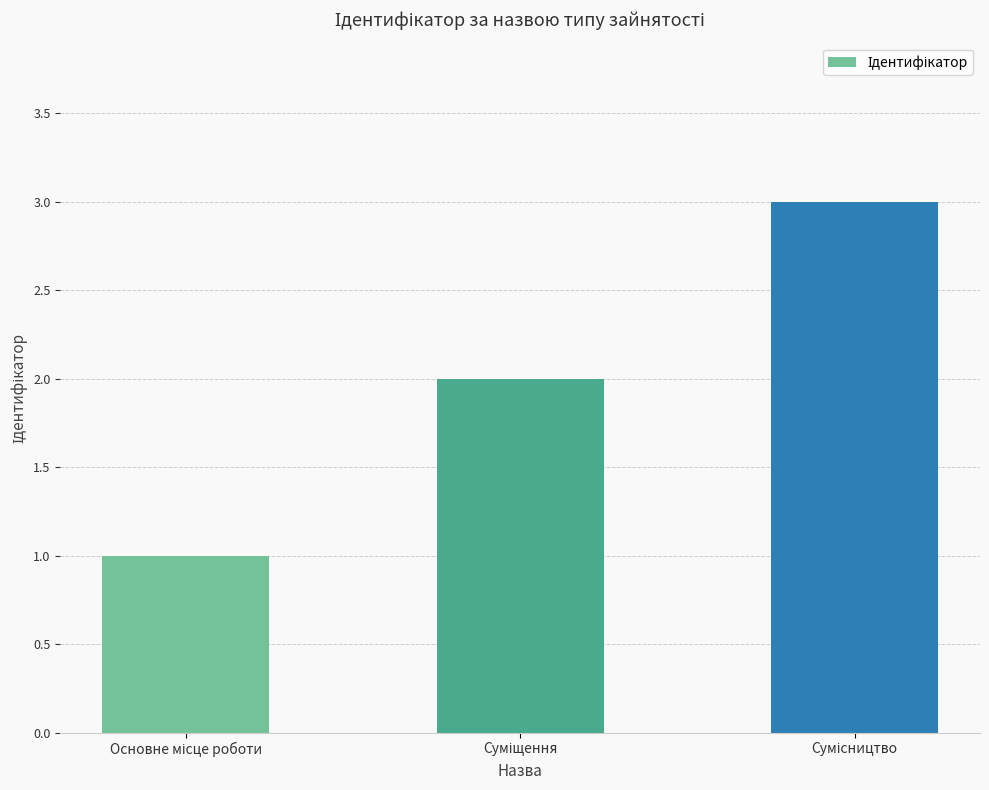

What is the difference between the maximum and minimum values?

2